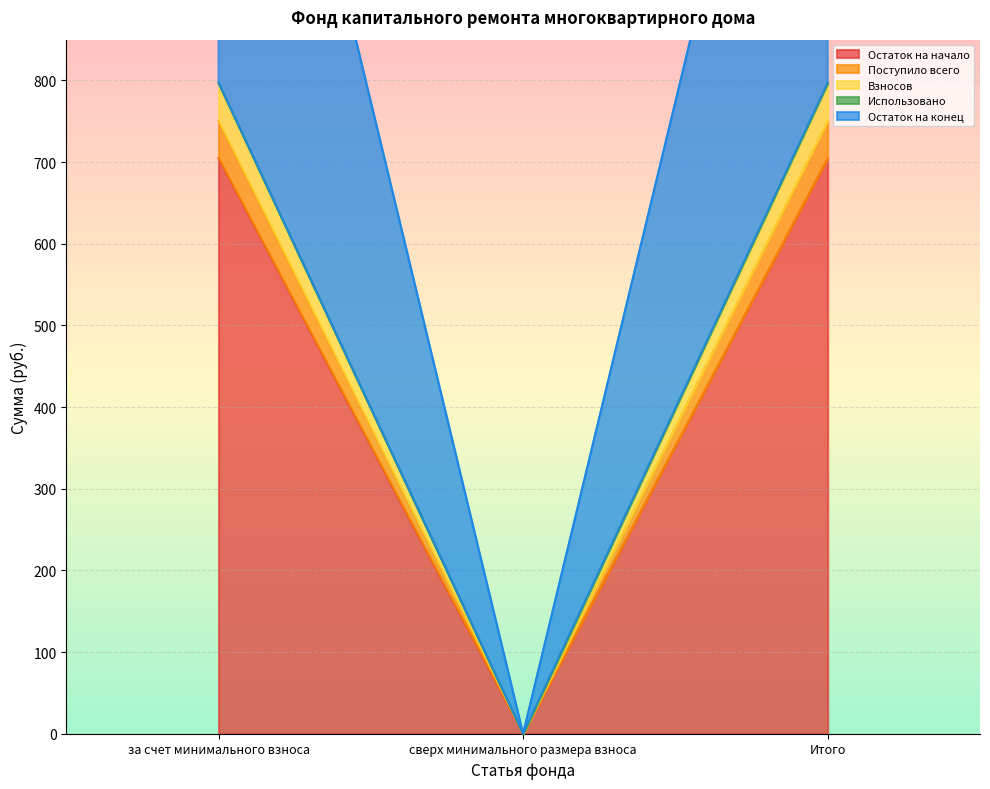

How many data points in Взносов are less than 797?

1